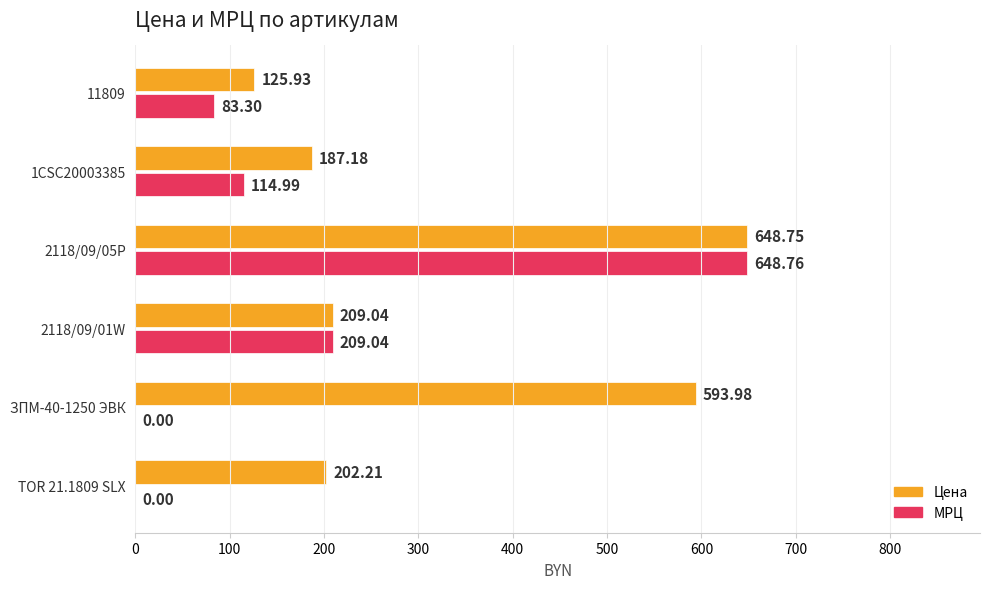

Is the value of МРЦ at ЗПМ-40-1250 ЭВК greater than the value of Цена at 2118/09/01W?

No